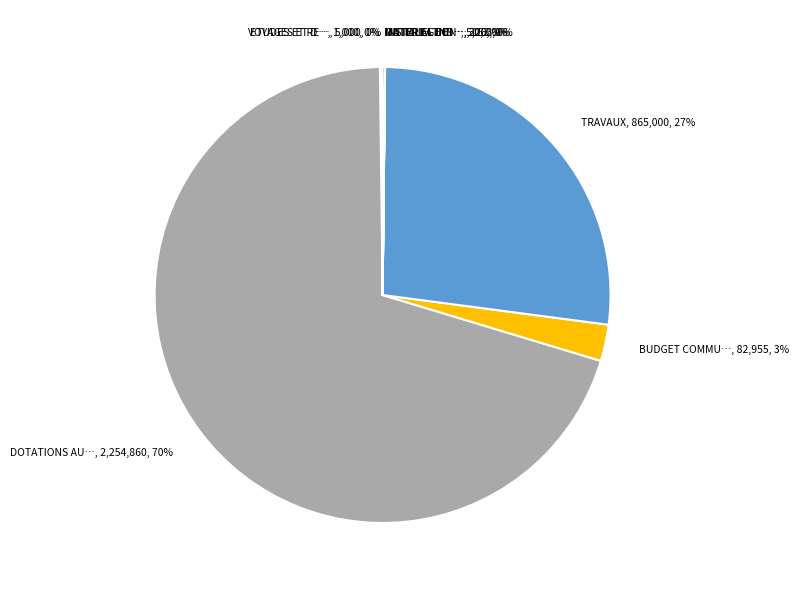

To the nearest percent, what is the average slice percentage?

11%